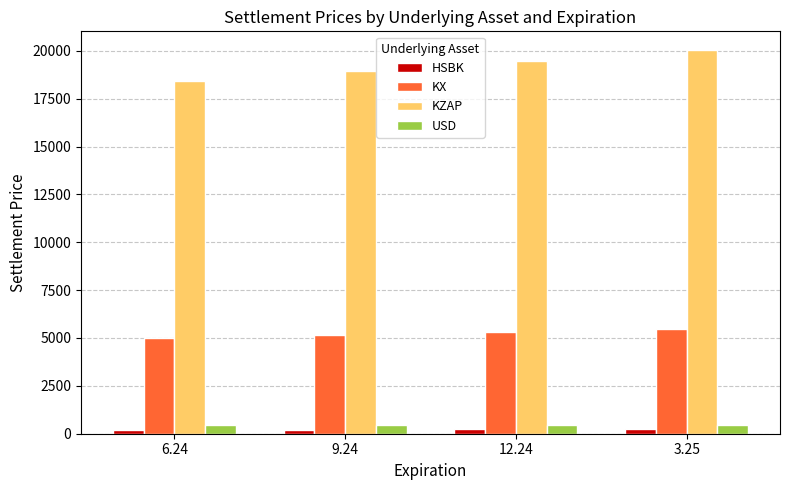

What is the lowest value of the KX series?

5017.8